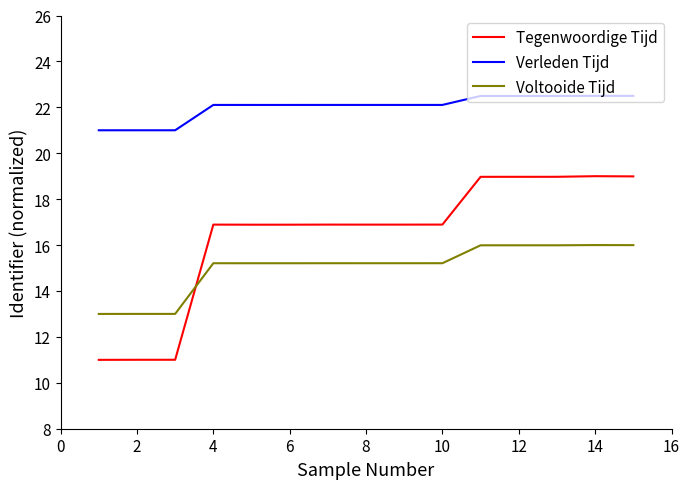

What is the maximum value shown in the chart?

22.5